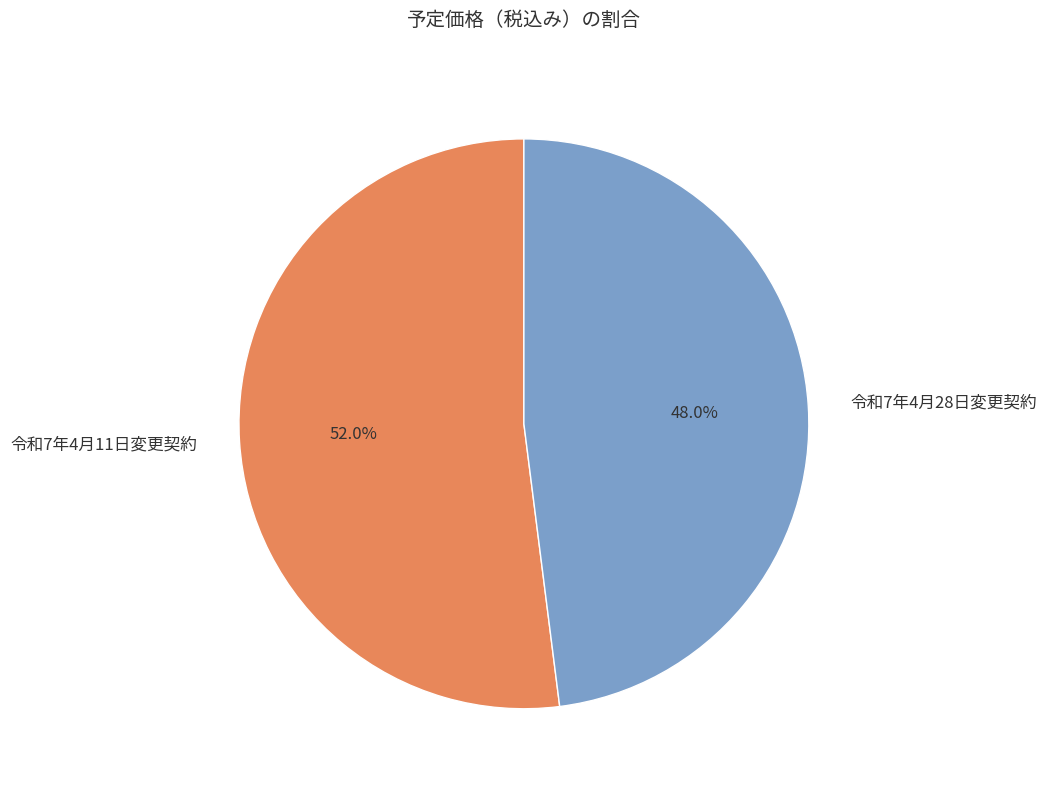

Approximately how many times larger is the value at 令和7年4月11日変更契約 compared to 令和7年4月28日変更契約?

1.1